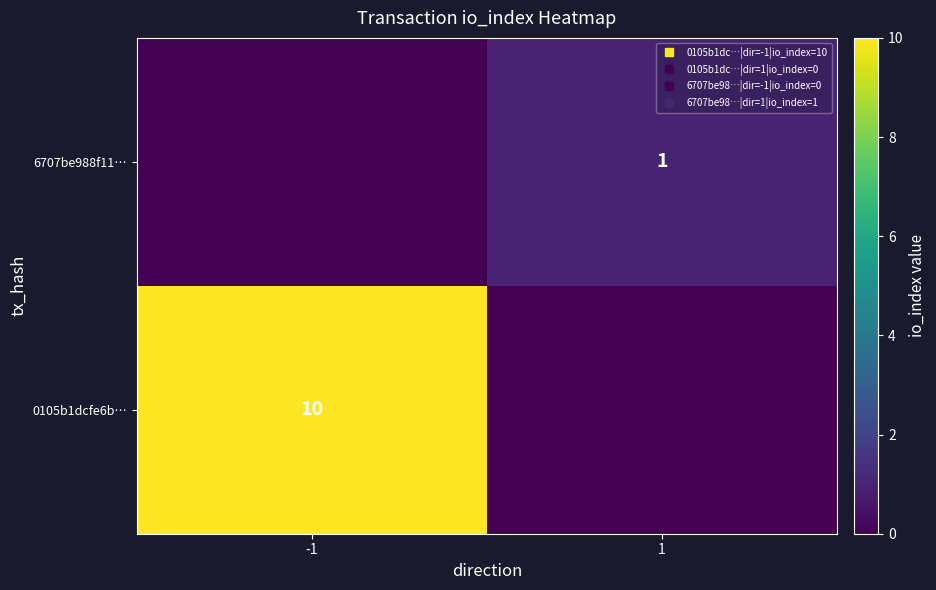

What is the spread (max minus min) of values at -1?

10